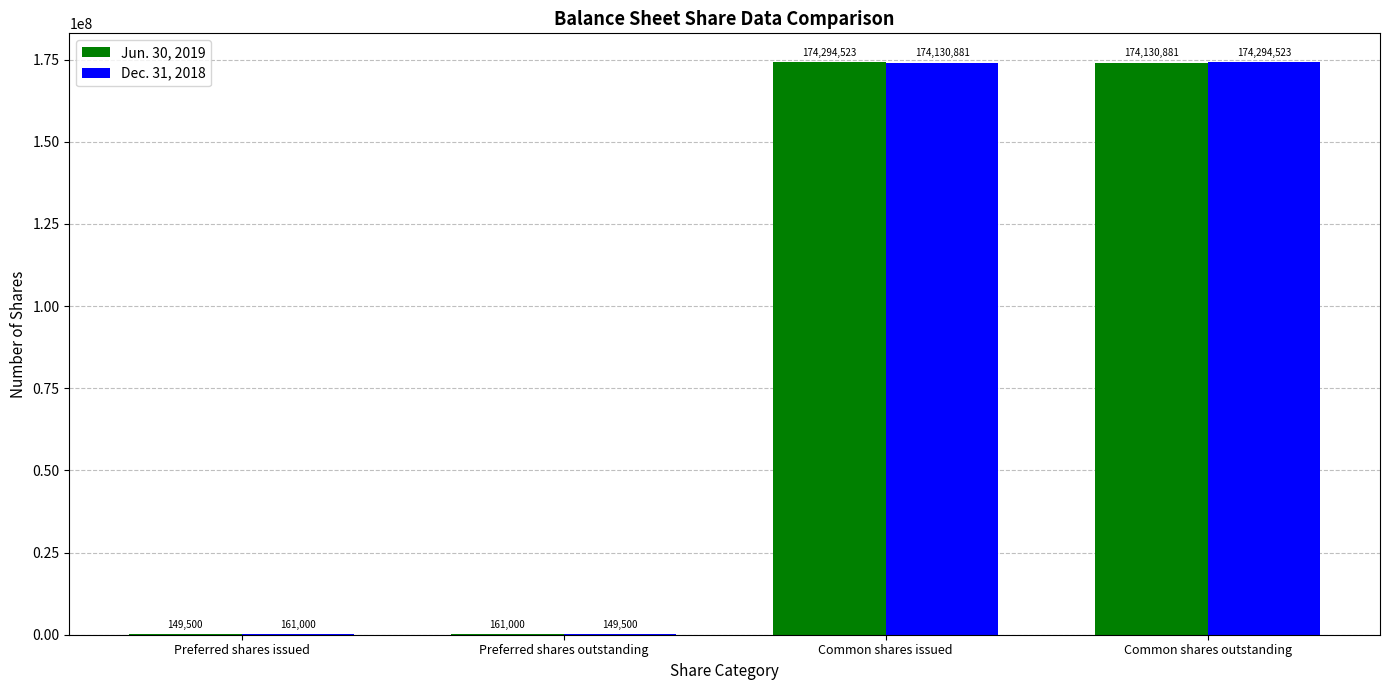

What is the sum of all Dec. 31, 2018 values?

348735904